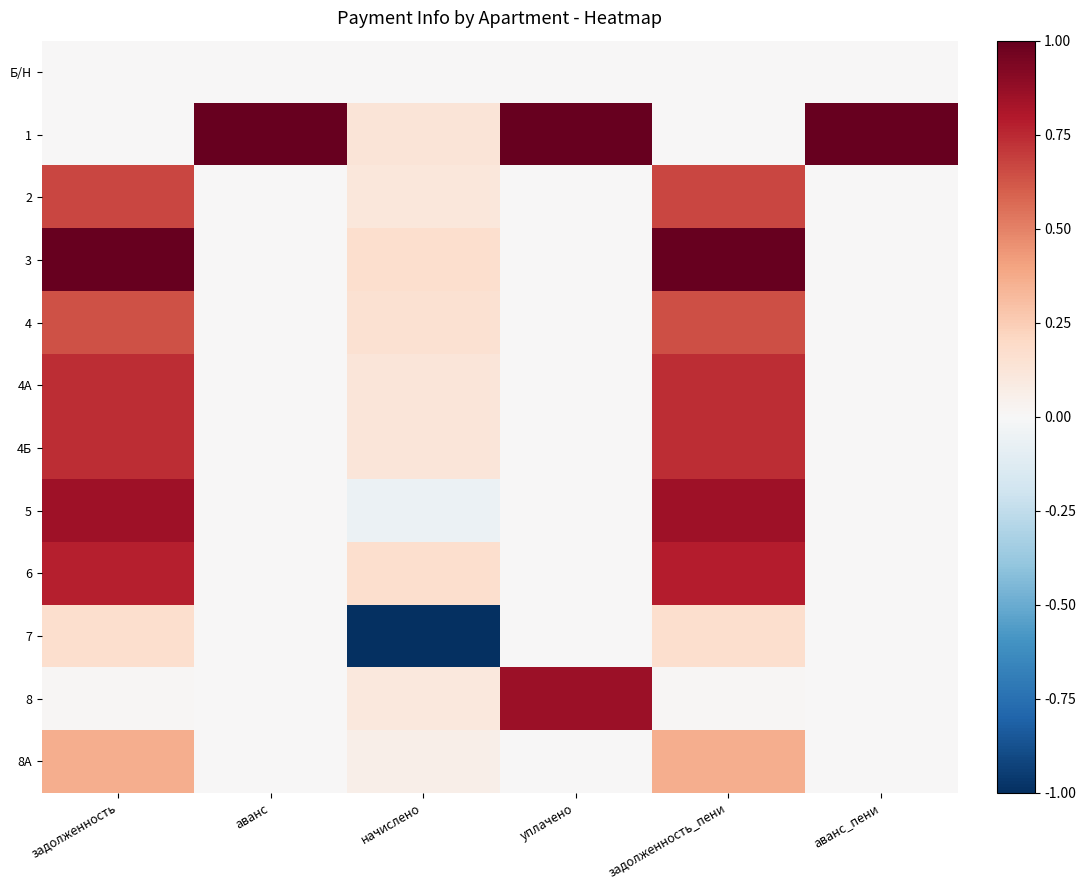

How many series are shown in this chart?

12